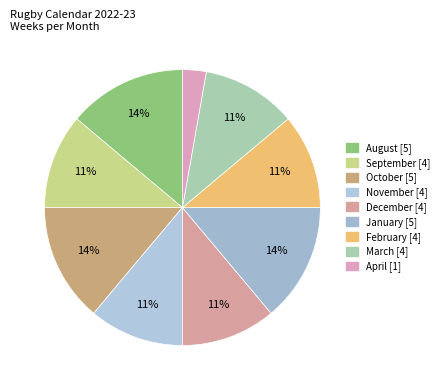

What percentage is the December slice, to the nearest percent?

11%